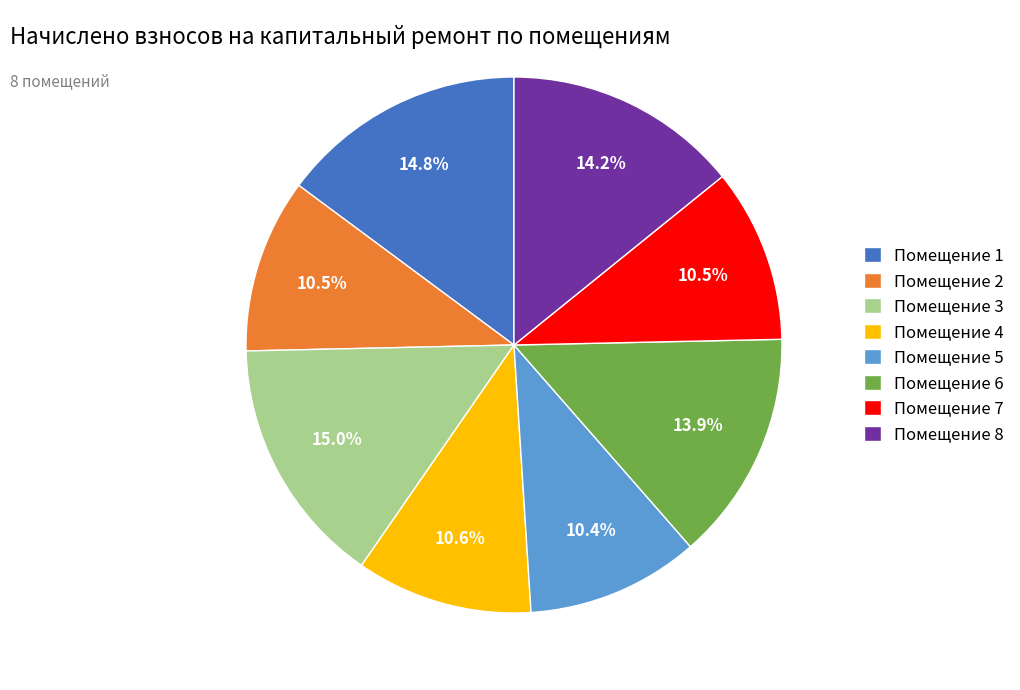

Which has a higher value, Помещение 5 or Помещение 1?

Помещение 1